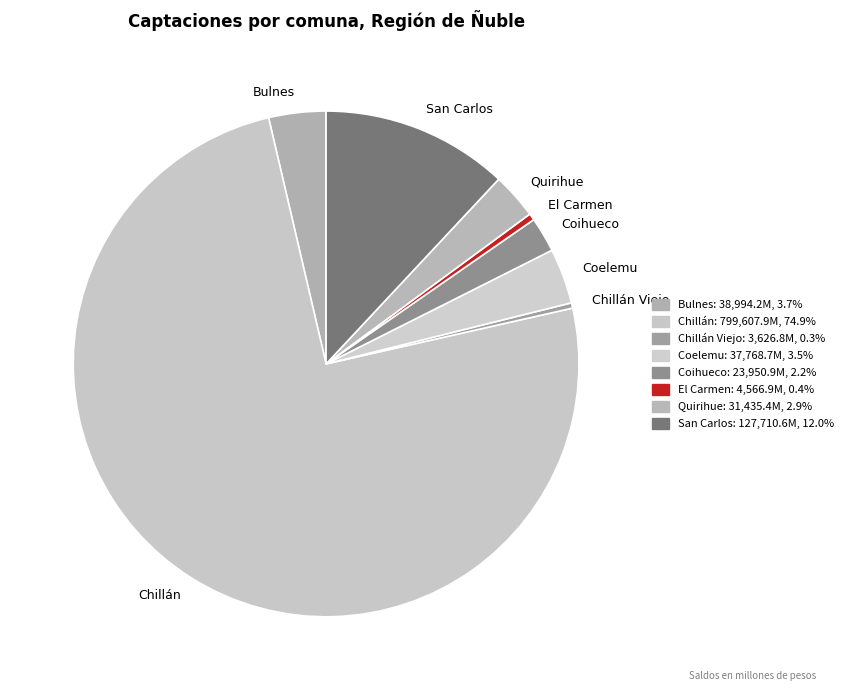

Is the sum of San Carlos and Coihueco greater than half?

No